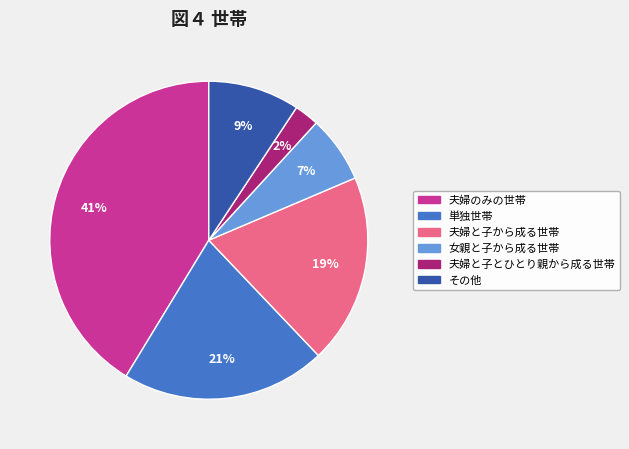

Between 夫婦と子から成る世帯 and 女親と子から成る世帯, which is larger?

夫婦と子から成る世帯